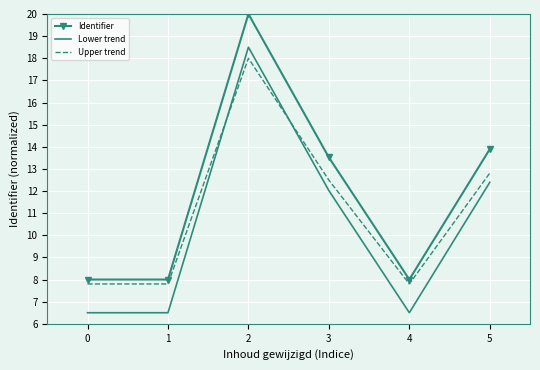

At which category is the sum across all series the highest?

2